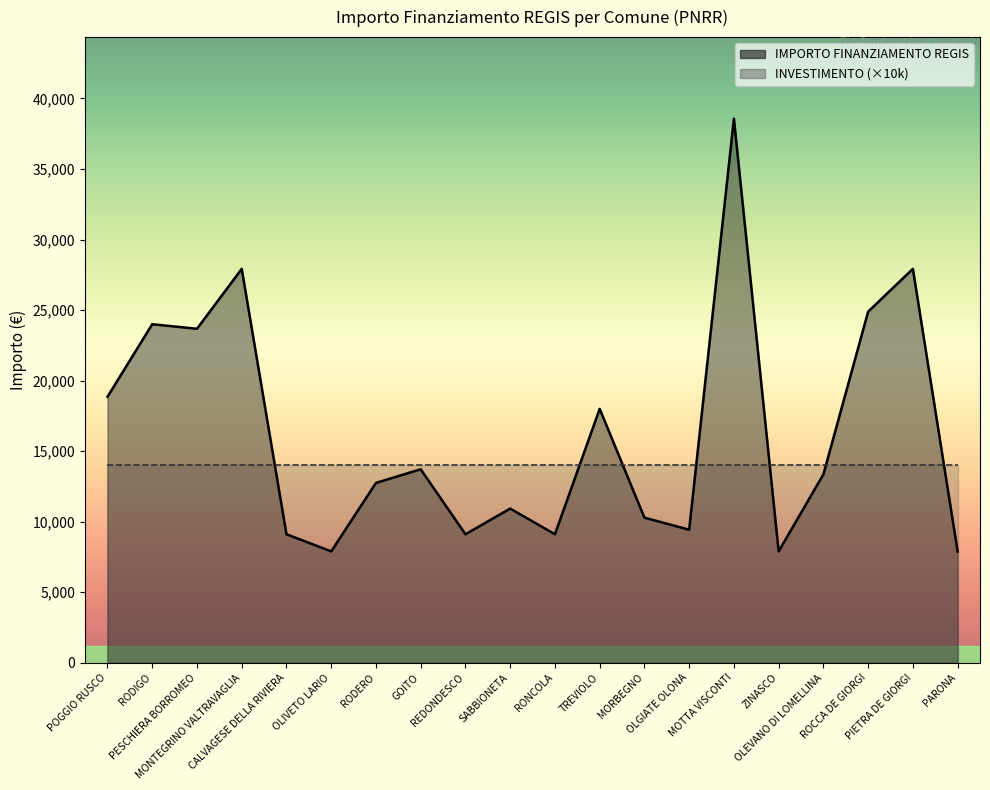

What is the approximate value at OLEVANO DI LOMELLINA, to the nearest 50?

13350